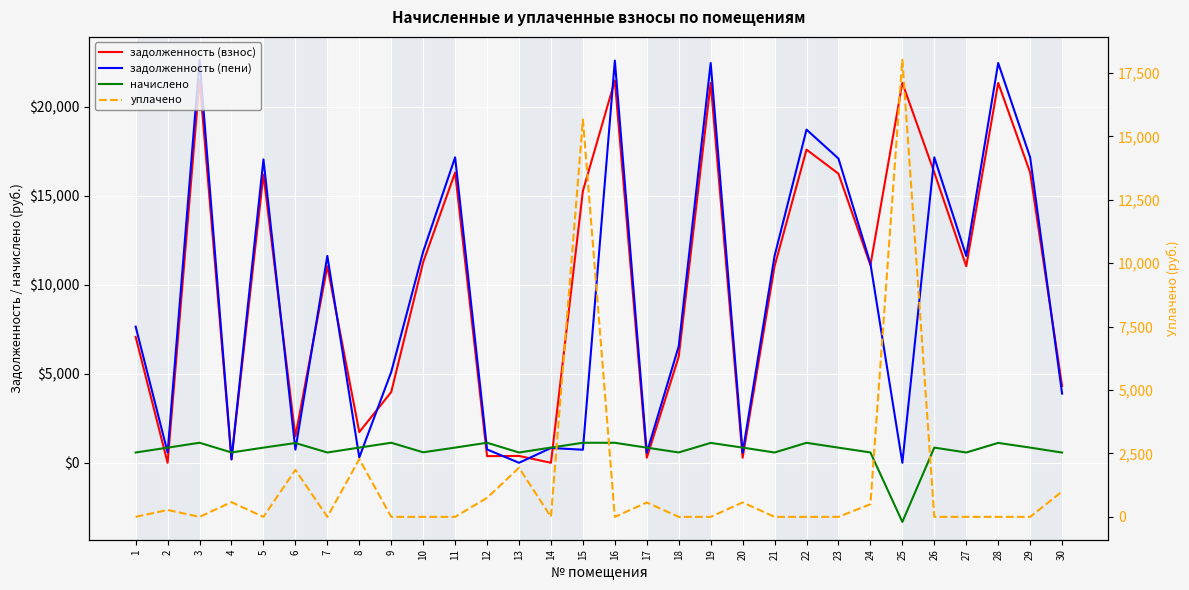

Where is the first local minimum for задолженность (пени)?

2